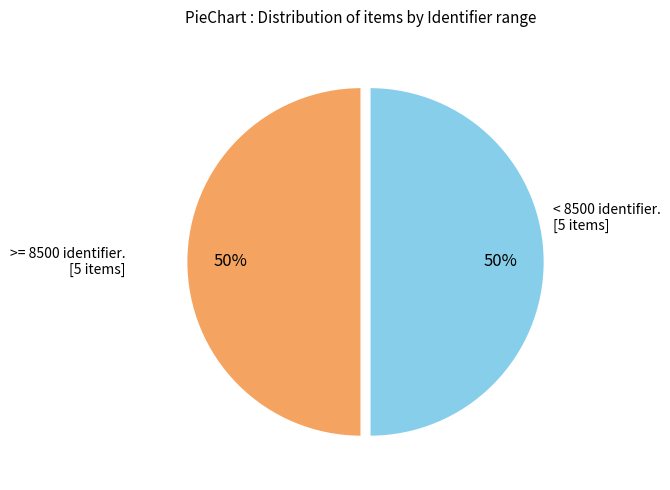

How many segments does this pie chart have?

2